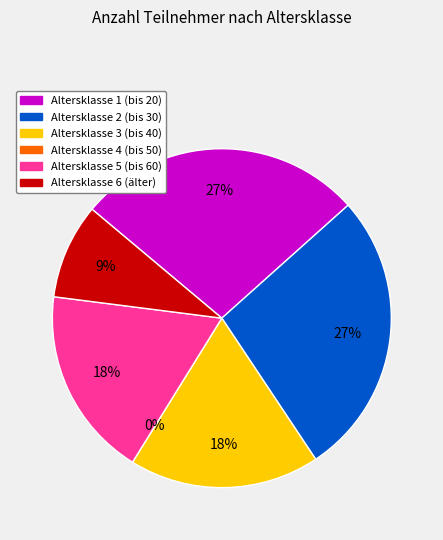

To the nearest percent, what portion does bis 30 represent?

27%